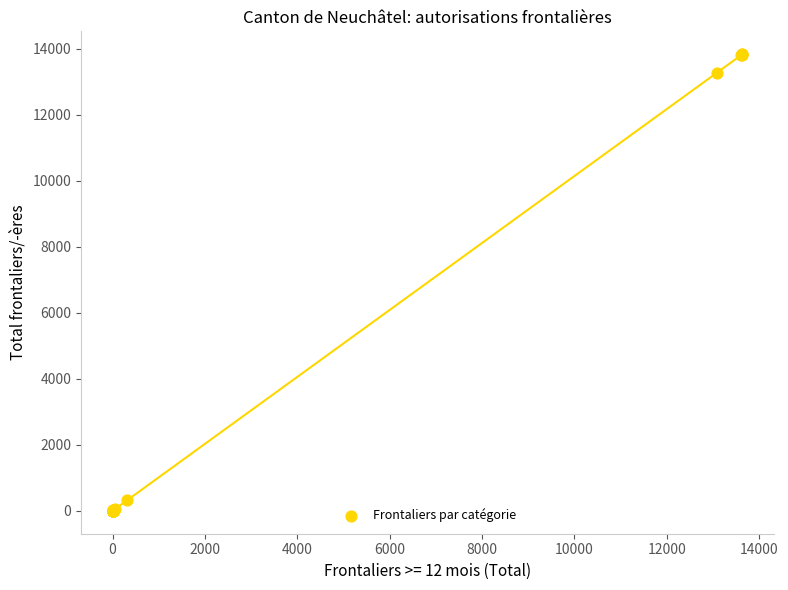

What Y value in the scatter plot is closest to 6915?

13274